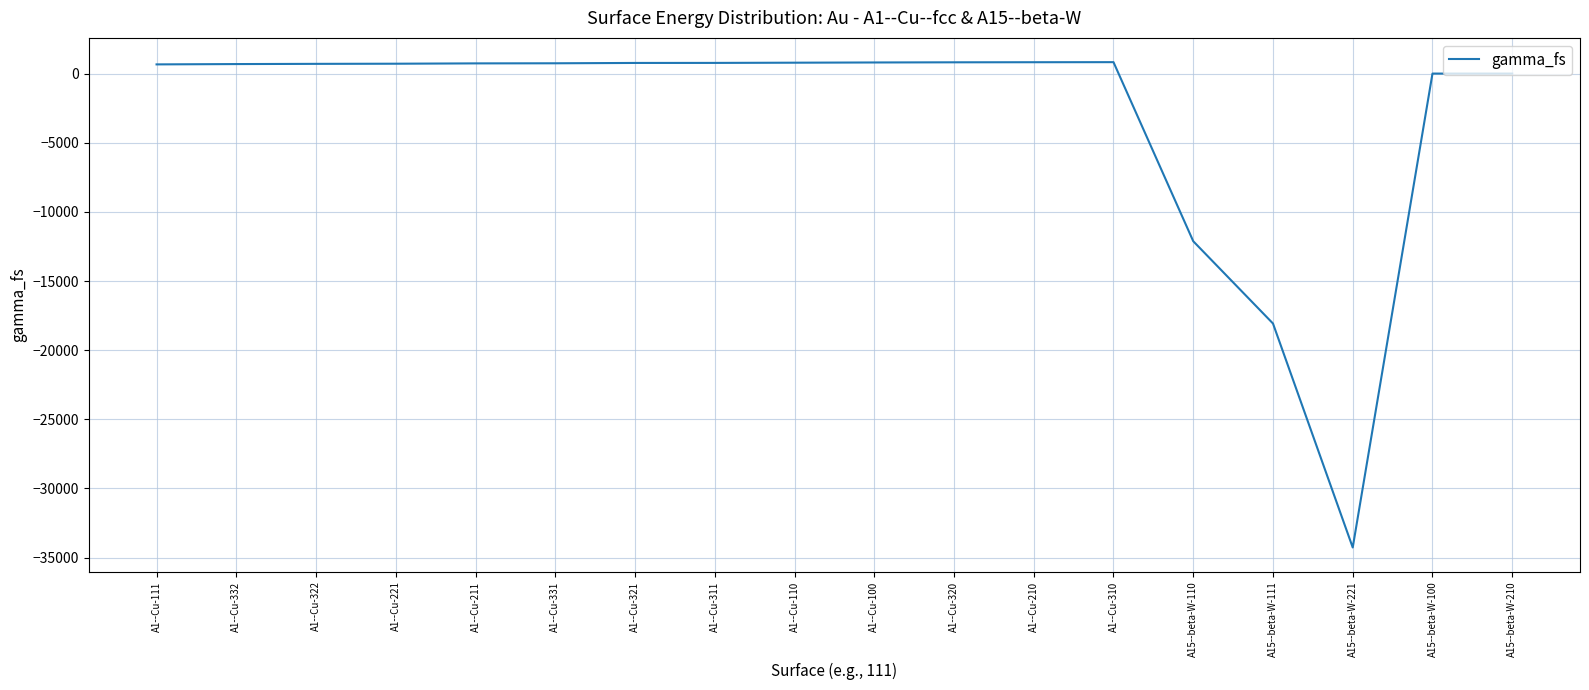

At which label is the value closest to -16718?

A15--beta-W-111